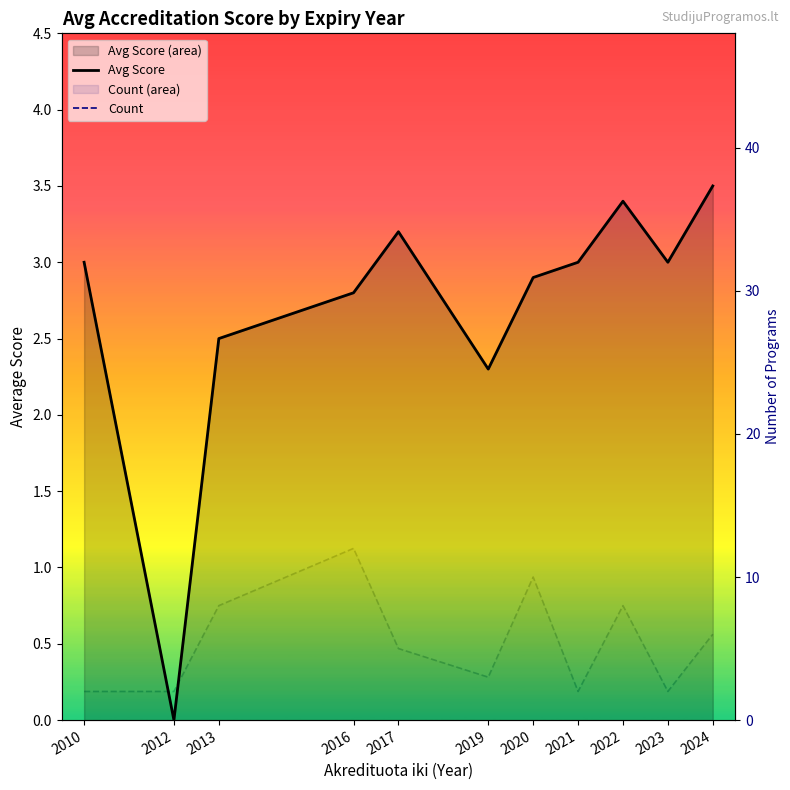

Is it true that Count equals 2.0 at 2012?

True